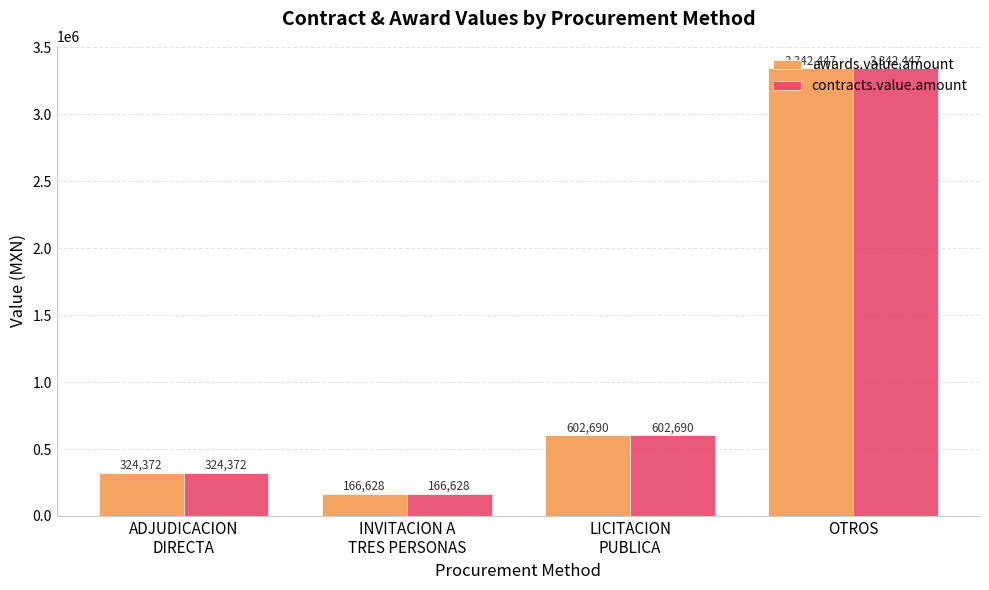

At which category is the sum across all series the highest?

OTROS